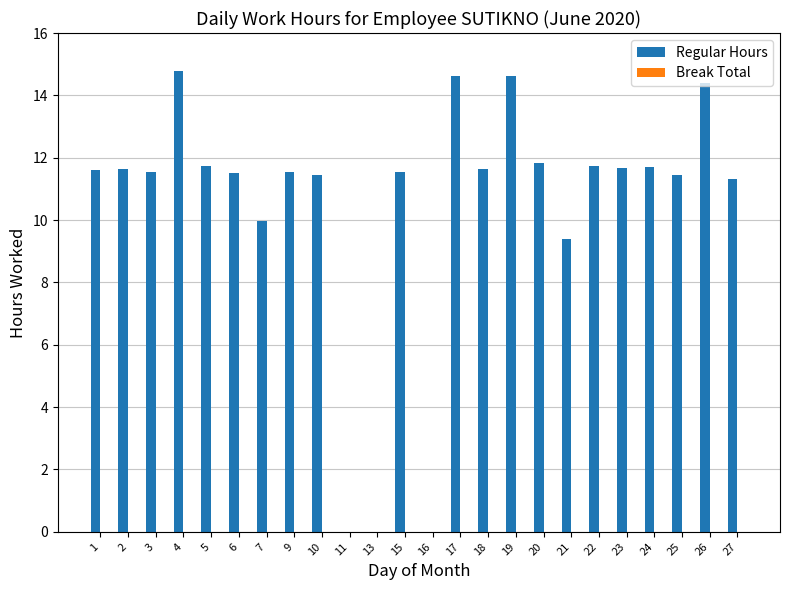

How many categories are shown in the chart?

24